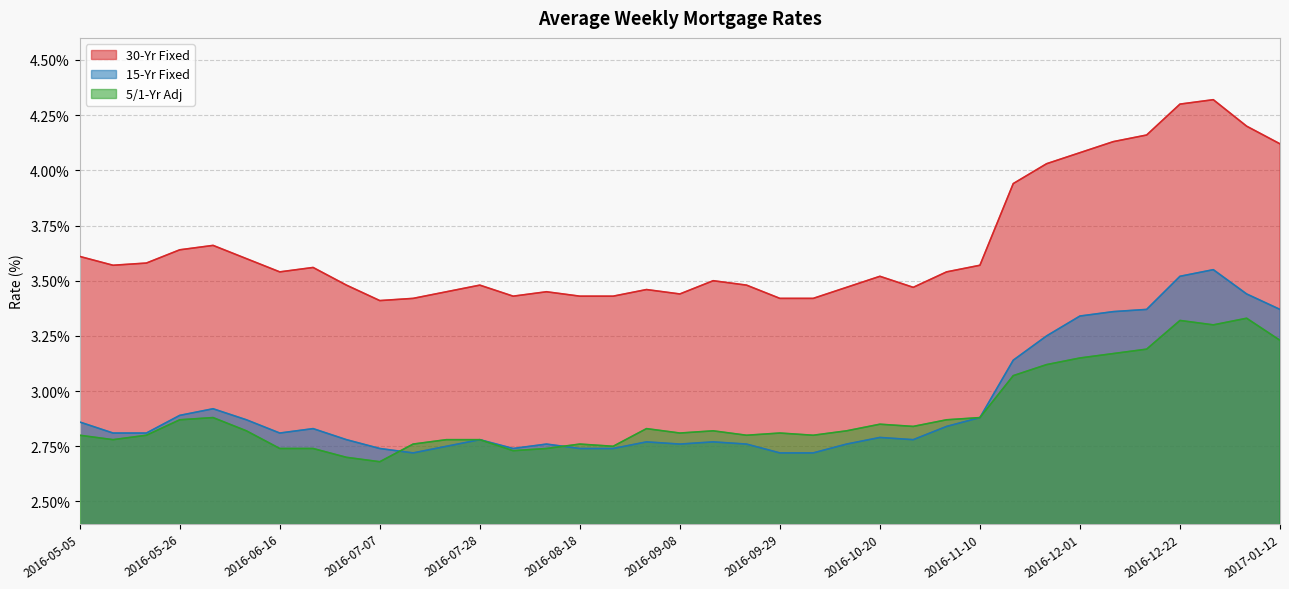

Which series has the largest total across all categories?

30-Yr Fixed